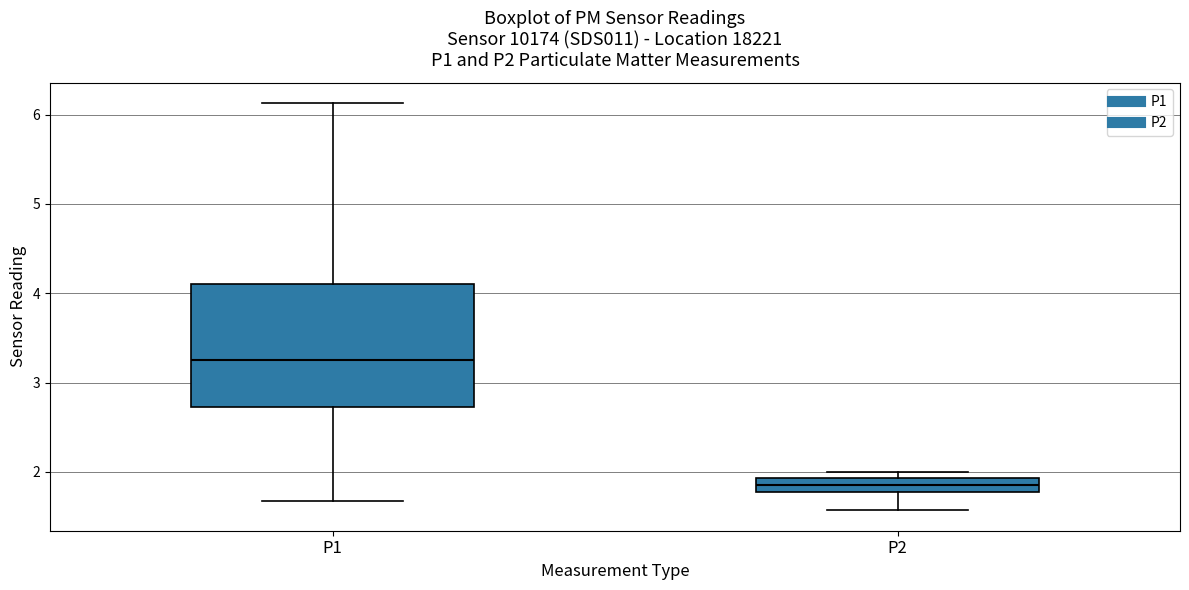

Where does the lower whisker of the box for P2 end on the y-axis? The values are not printed on the chart, so give them approximately, as read against the axis.

1.6